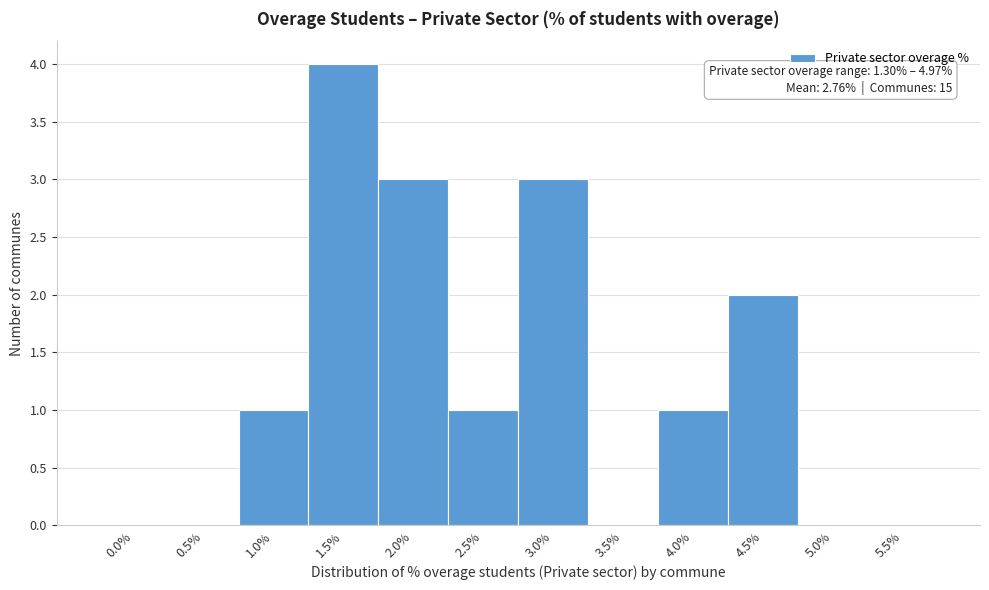

Reading left to right, list all the values displayed in this chart.

0.0%=0	0.5%=0	1.0%=1	1.5%=4	2.0%=3	2.5%=1	3.0%=3	3.5%=0	4.0%=1	4.5%=2	5.0%=0	5.5%=0